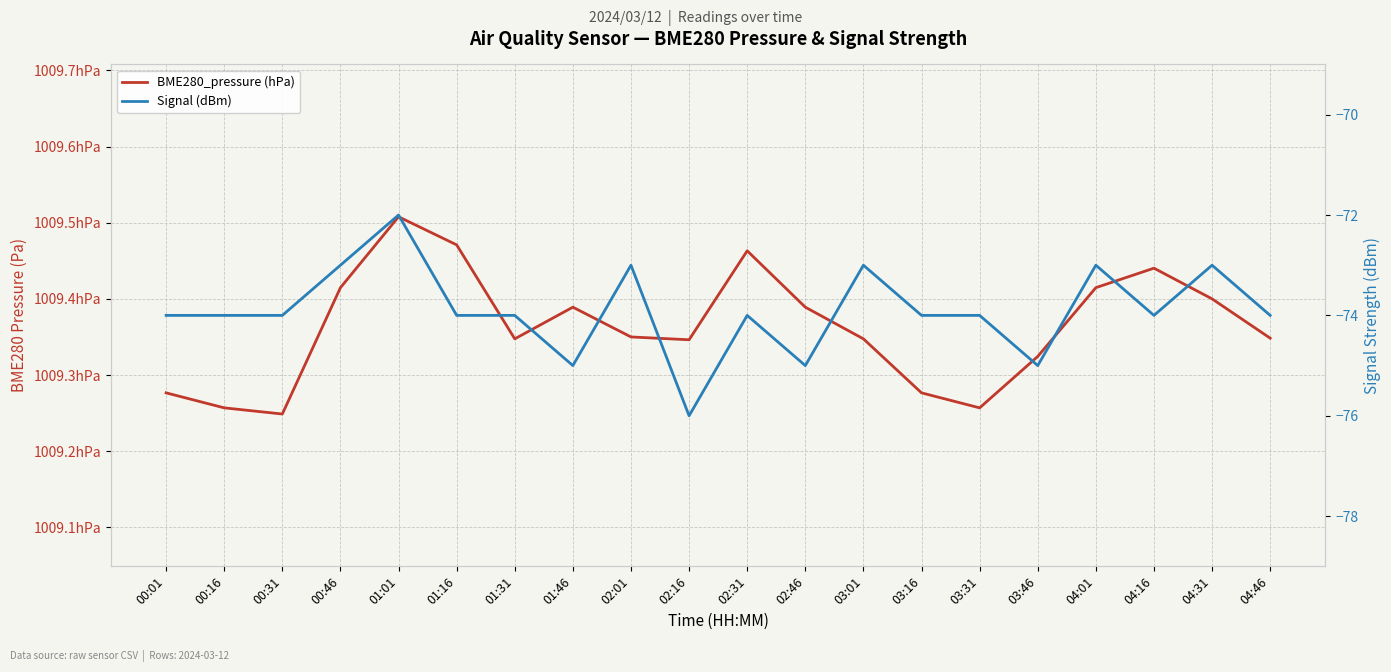

Which category has the highest value in the Signal (dBm) series?

01:01